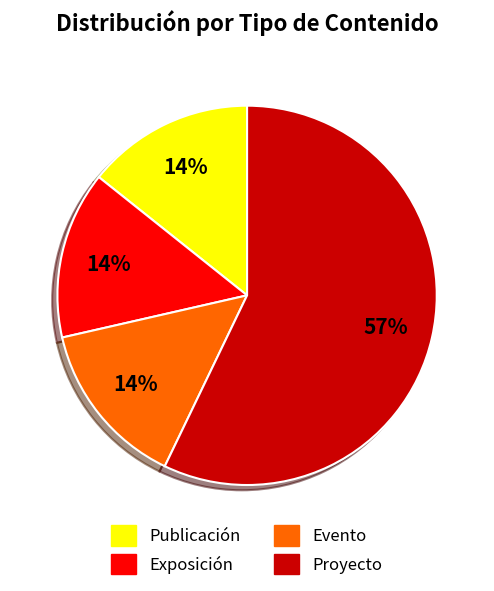

To the nearest percent, what is the average slice percentage?

25%